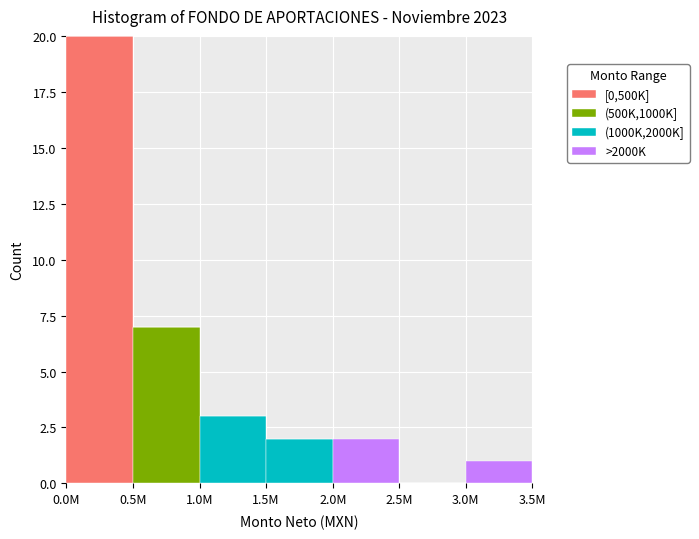

Reading left to right, list the values for the [0,500K] series.

0.0M=20	0.5M=0	1.0M=0	1.5M=0	2.0M=0	2.5M=0	3.0M=0